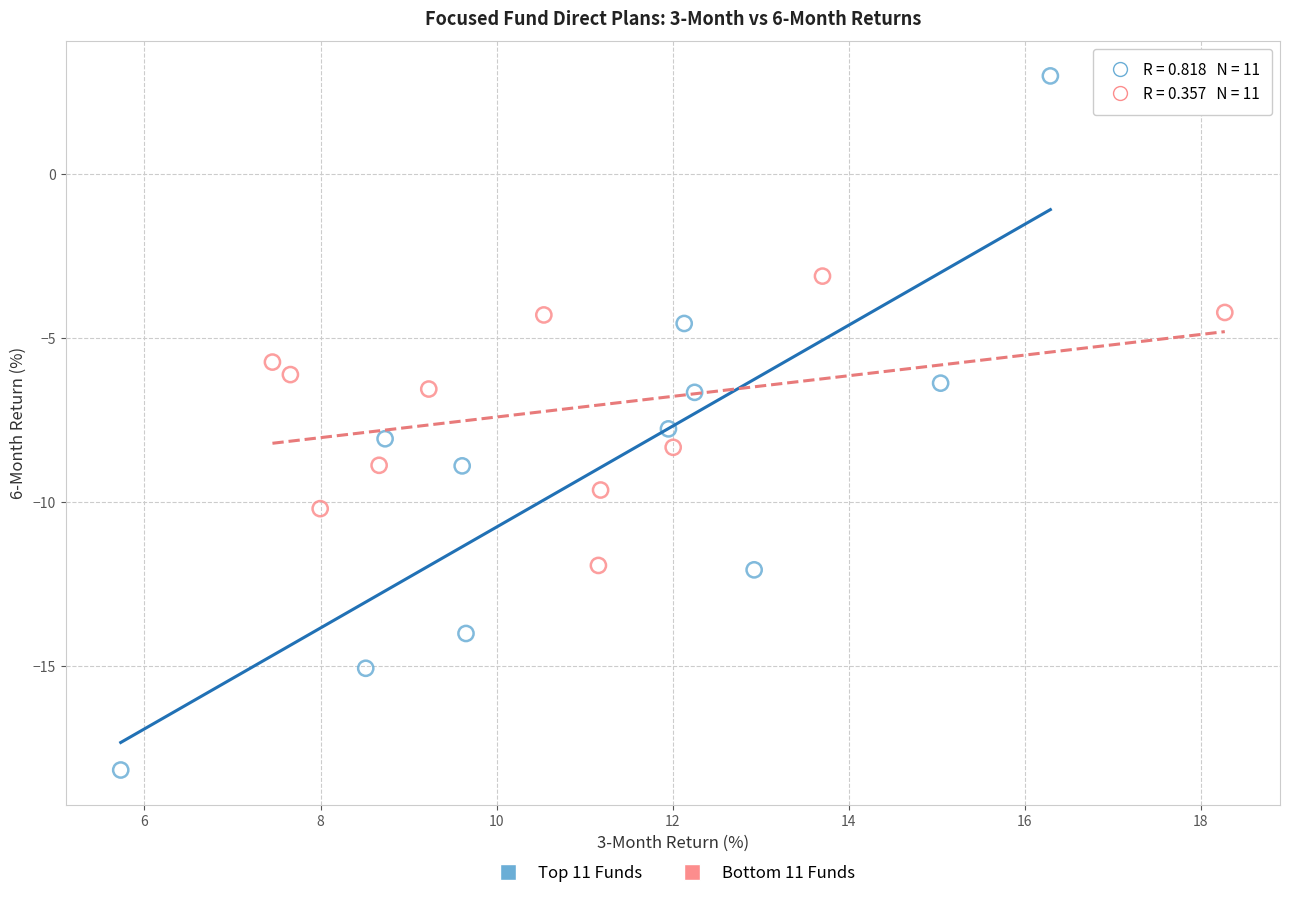

Which series reaches the maximum Y coordinate?

Top 11 Funds